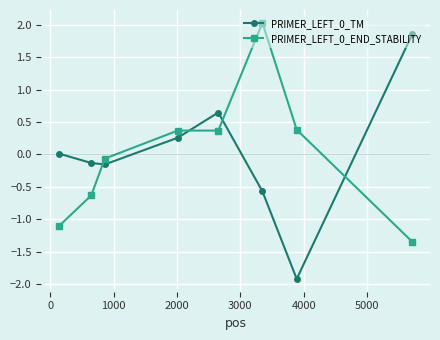

How many distinct data groups are displayed?

2